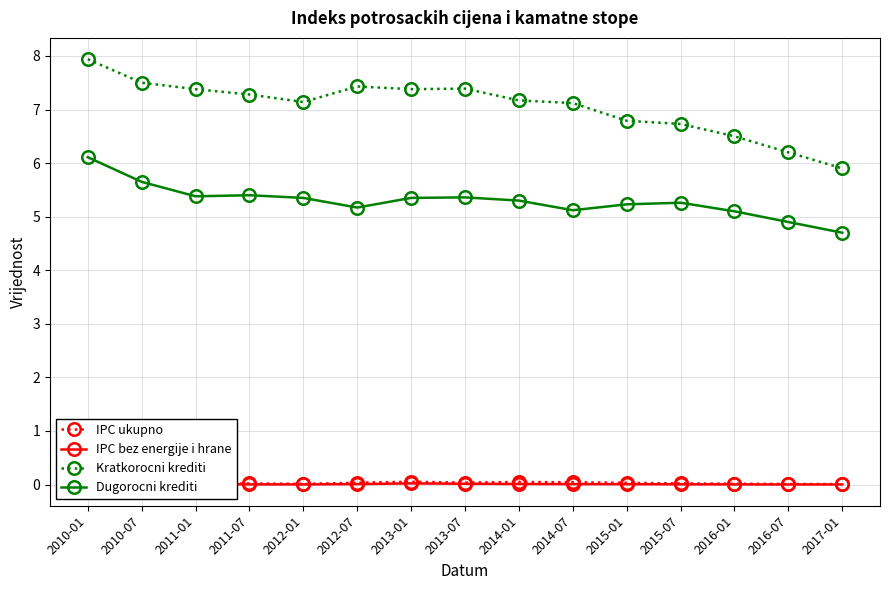

List the series in order of their peak value, lowest first.

IPC bez energije i hrane, IPC ukupno, Dugorocni krediti, Kratkorocni krediti